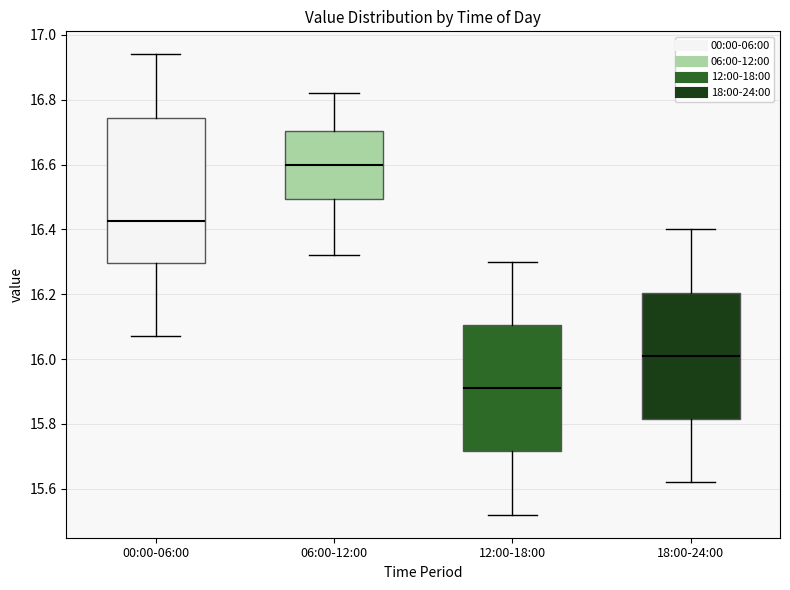

Where does the median line of the box for 06:00-12:00 sit on the y-axis? The values are not printed on the chart, so give them approximately, as read against the axis.

16.60